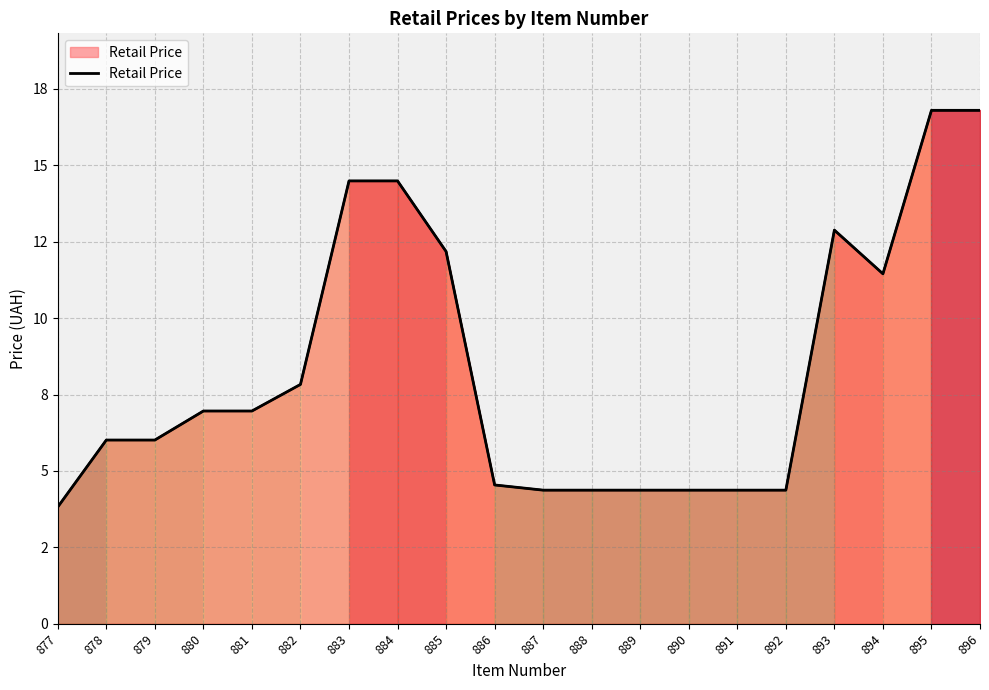

At which label is the value closest to 10?

894